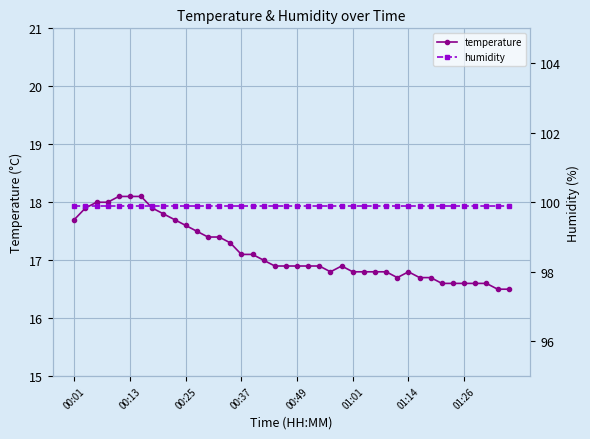

How many lines are shown in the chart?

2